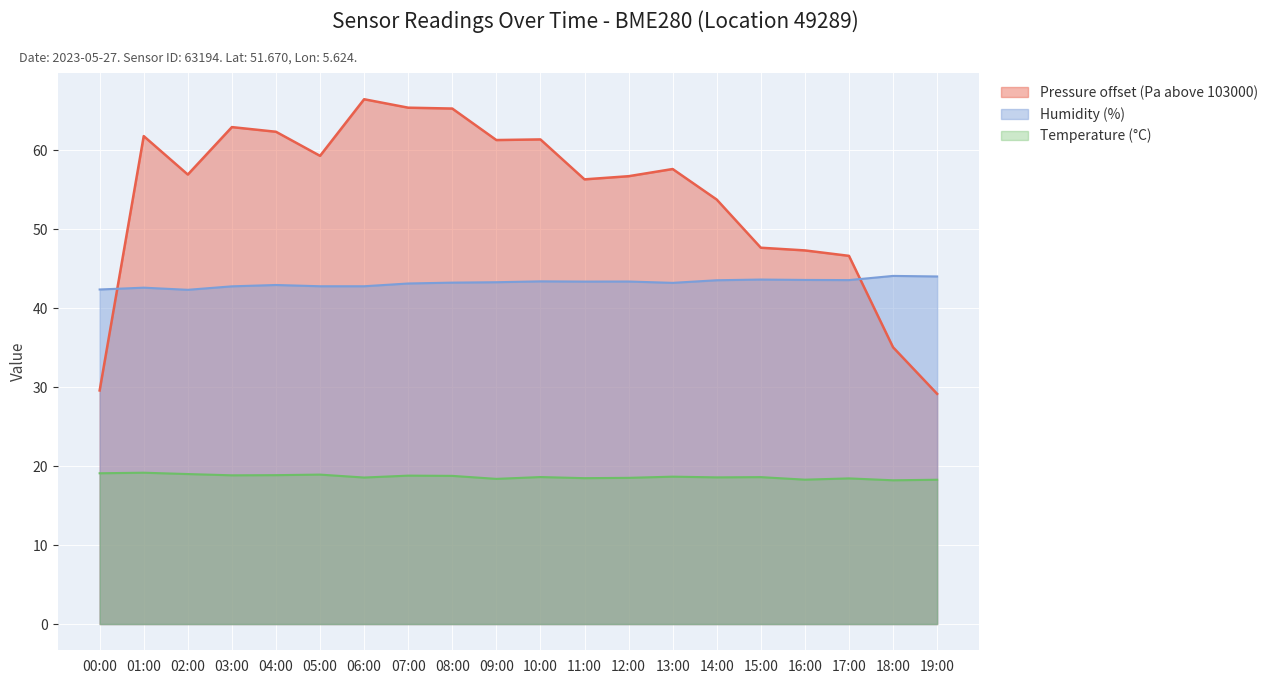

What is the sum of the Humidity (%) values at 00:00 and 04:00?

85.3